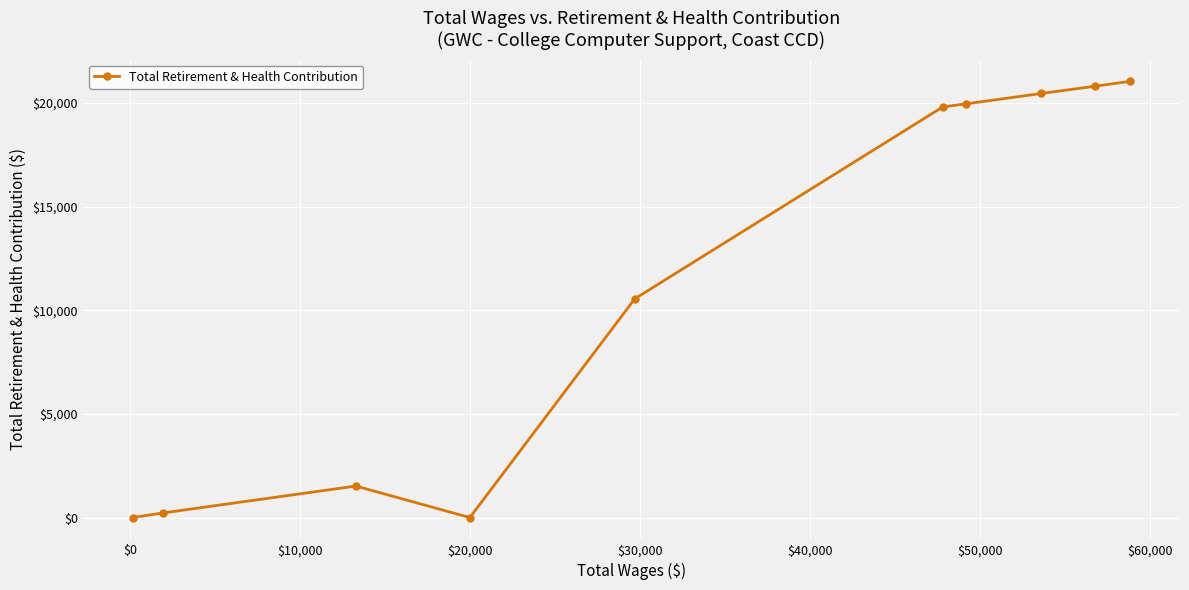

What is the sum of all values?

114420